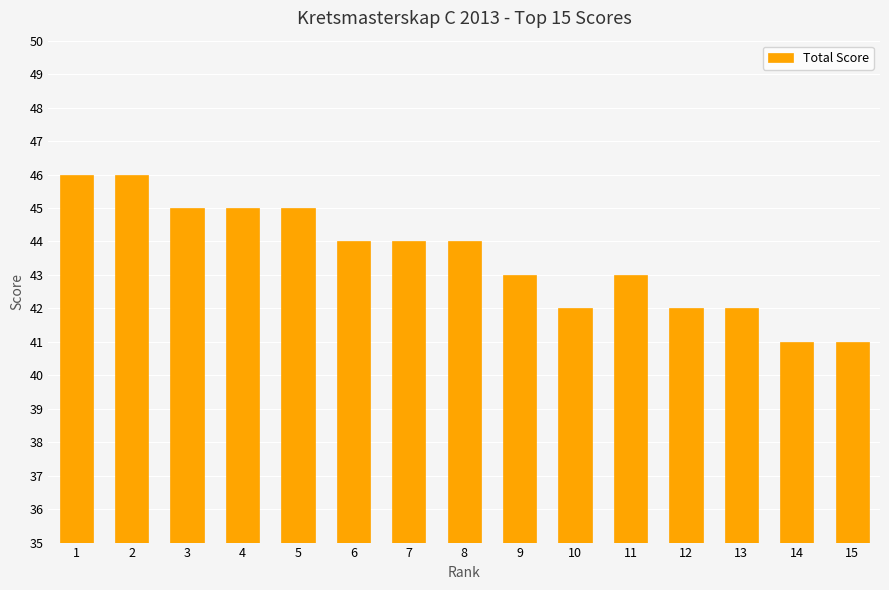

What is the minimum value shown in the chart?

41